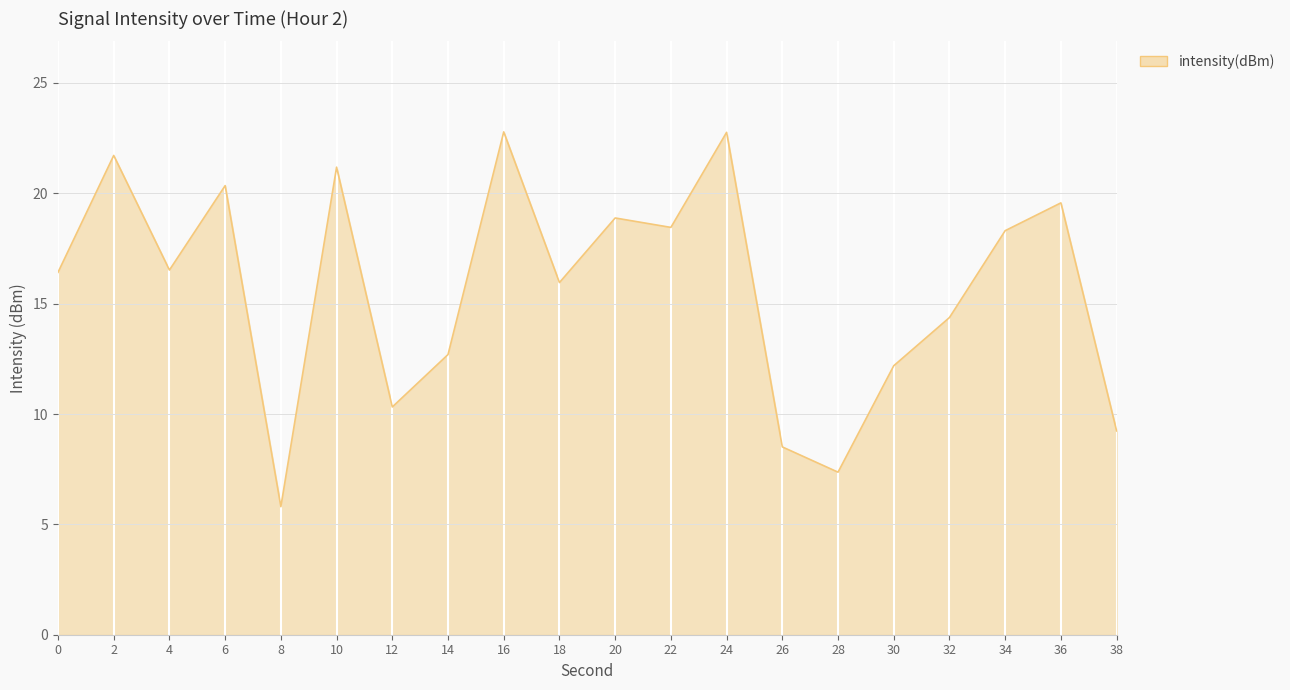

How many categories are shown in the chart?

20